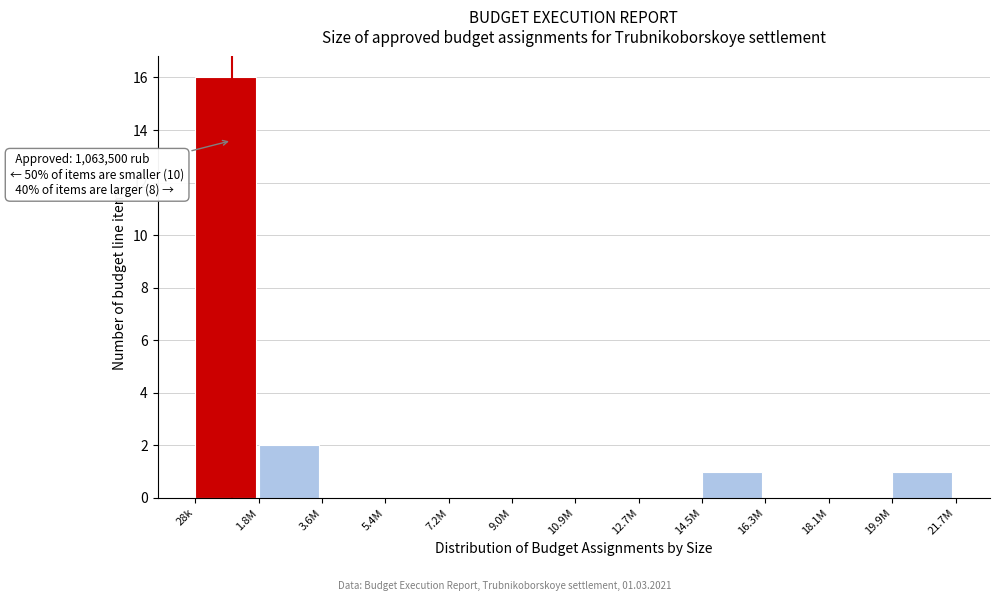

Reading left to right, transcribe all the data shown in this chart.

28k=16	1.8M=2	3.6M=0	5.4M=0	7.2M=0	9.0M=0	10.9M=0	12.7M=0	14.5M=1	16.3M=0	18.1M=0	19.9M=1